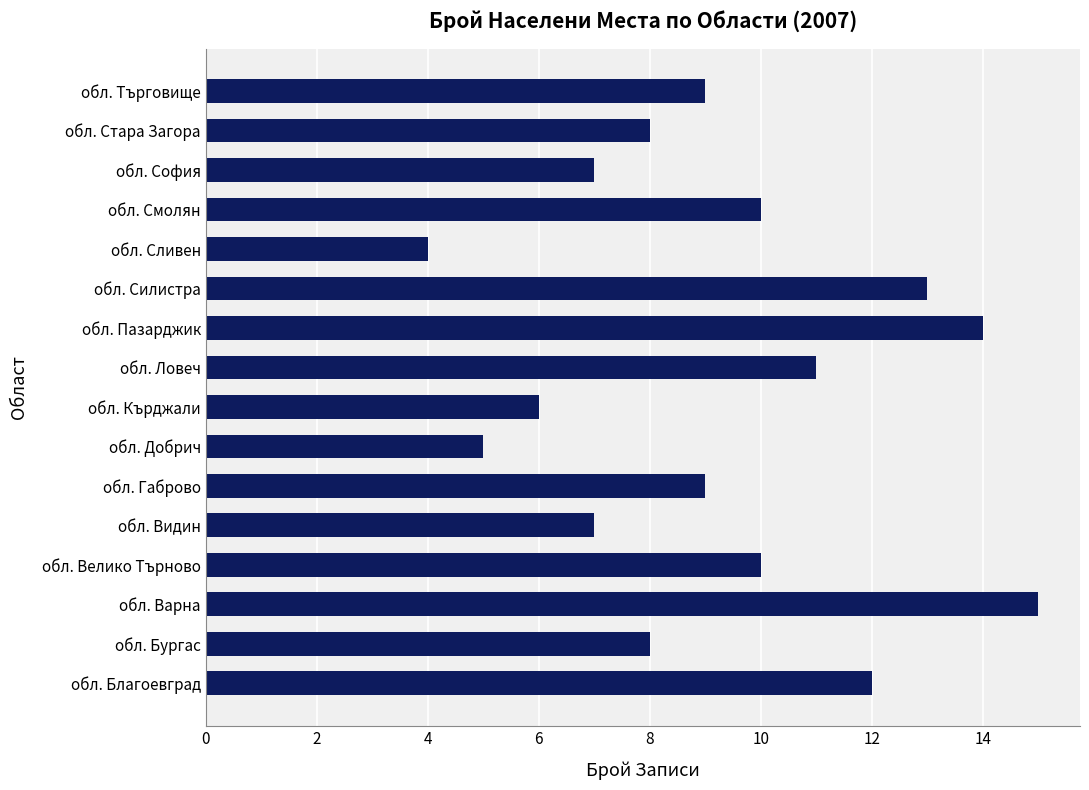

Approximately how many times larger is the value at обл. Габрово compared to обл. Търговище?

1.0